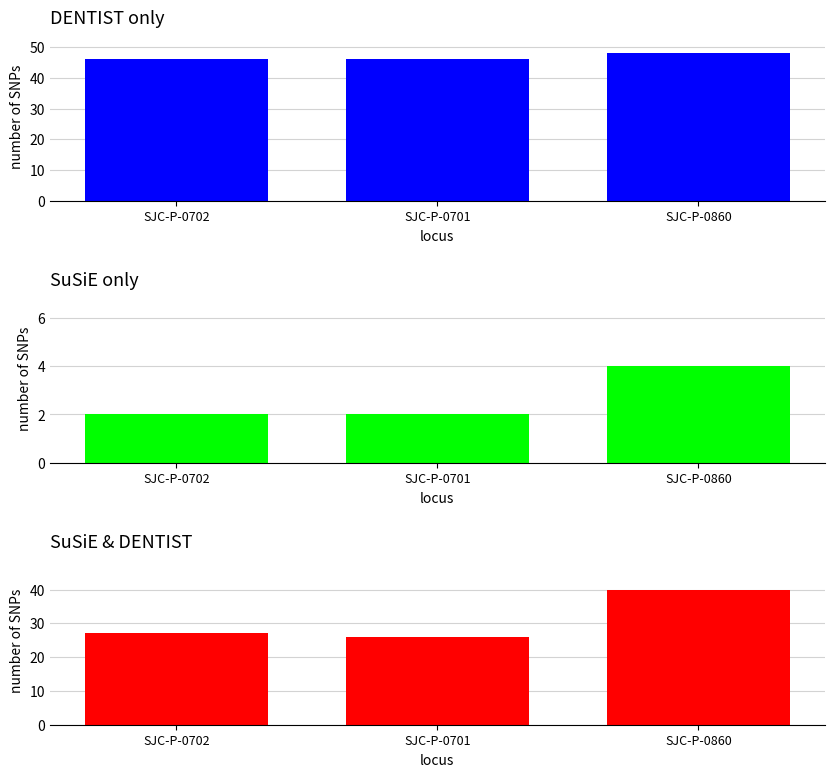

Reading left to right, extract all data points from this chart.

DENTIST only: 46	46	48
SuSiE only: 2	2	4
SuSiE & DENTIST: 27	26	40